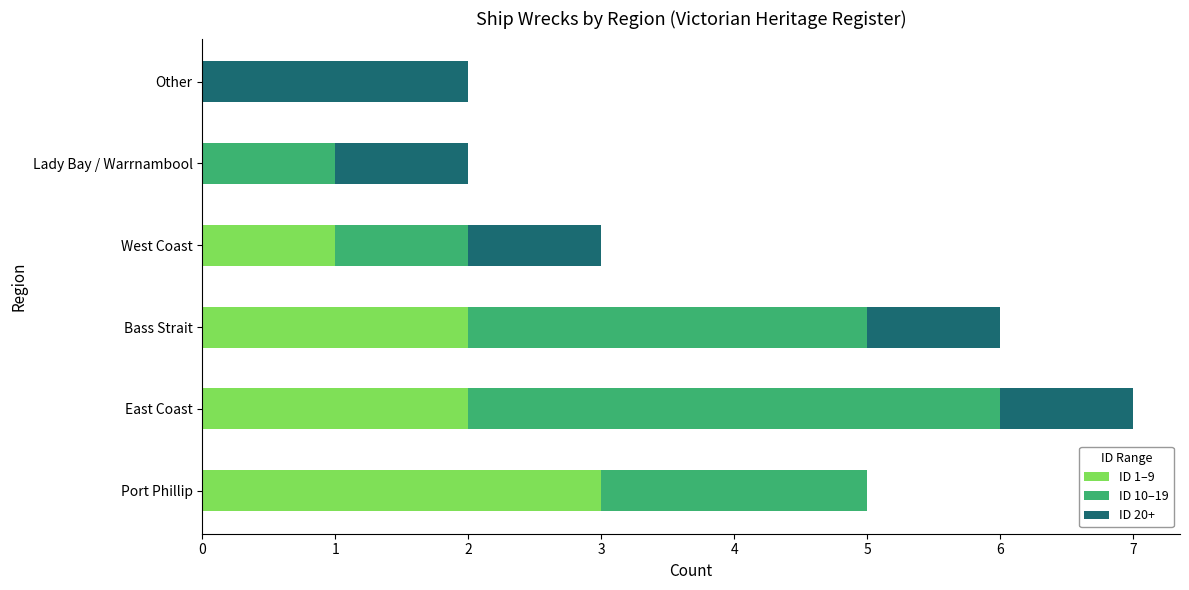

Count the number of data series in this chart.

3